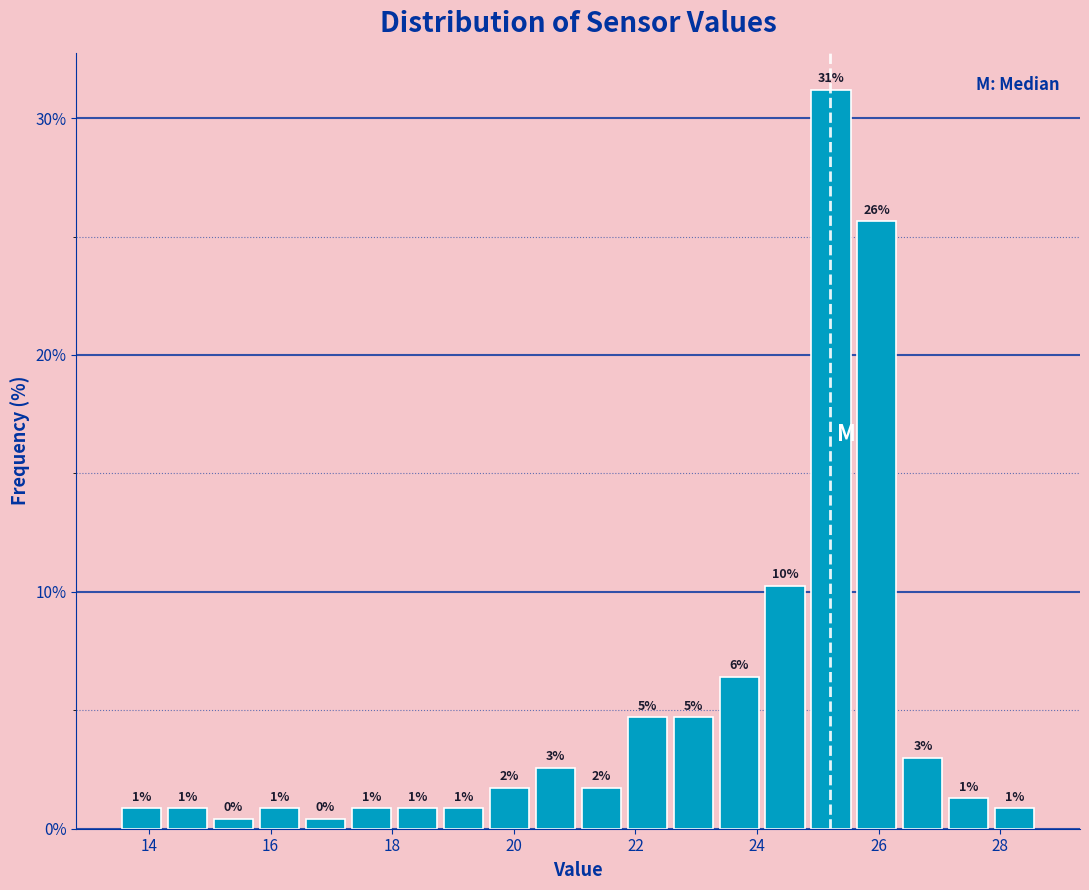

Read against the x-axis, roughly where is the centre of the tallest bar?

25.2